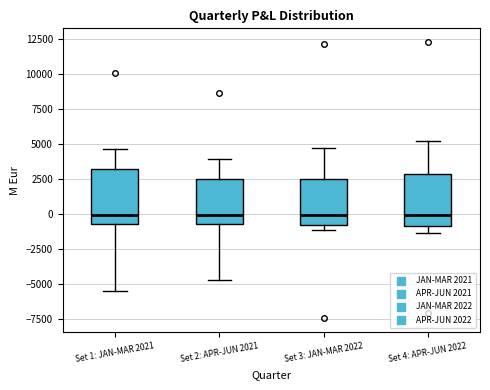

Reading left to right, transcribe this box plot: for each box, give where its median line is, the range the box spans, and where its two whiskers end, as read against the y-axis. The values are not printed on the chart, so give them approximately, as read against the axis.

Set 1: JAN-MAR 2021: median 0, box -500 to 3000, whiskers -5500 to 4500
Set 2: APR-JUN 2021: median 0, box -500 to 2500, whiskers -5000 to 4000
Set 3: JAN-MAR 2022: median 0, box -1000 to 2500, whiskers -1000 (just below the box's lower edge) to 4500
Set 4: APR-JUN 2022: median 0, box -1000 to 3000, whiskers -1500 to 5000